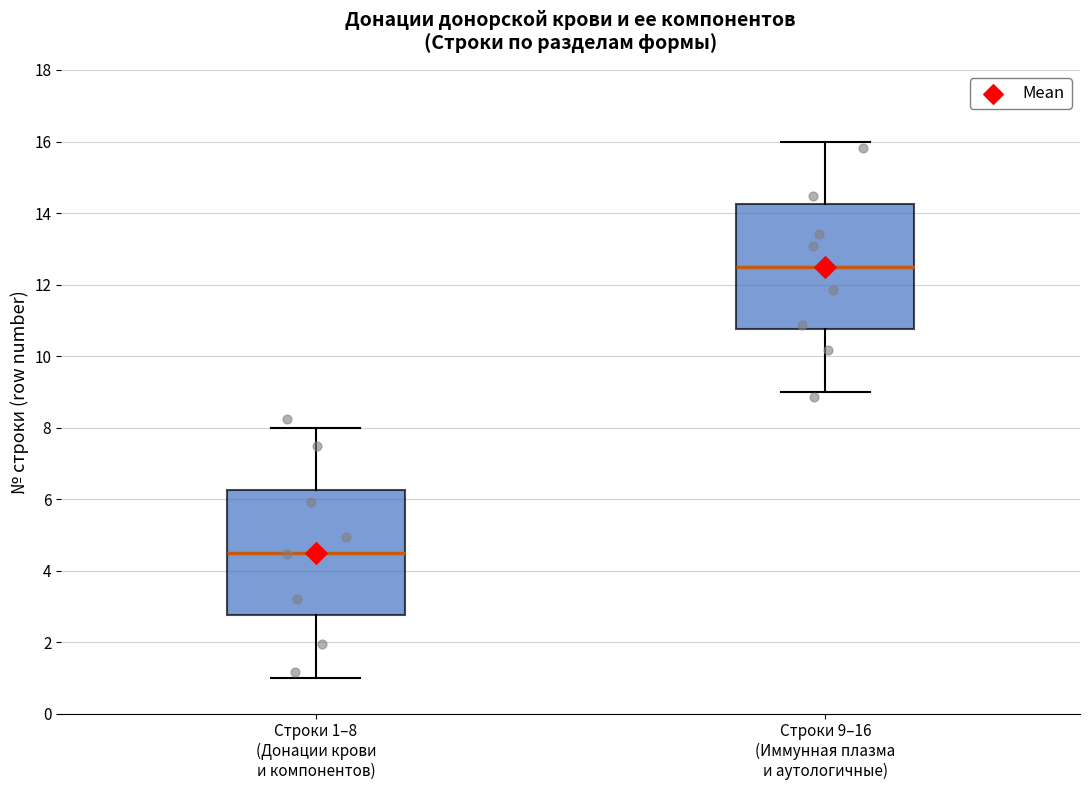

Reading left to right, transcribe this box plot: for each box, give where its median line is, the range the box spans, and where its two whiskers end, as read against the y-axis. The values are not printed on the chart, so give them approximately, as read against the axis.

Строки 1–8 (Донации крови и компонентов): median 4.6, box 2.8 to 6.2, whiskers 1.0 to 8.0
Строки 9–16 (Иммунная плазма и аутологичные): median 12.6, box 10.8 to 14.2, whiskers 9.0 to 16.0